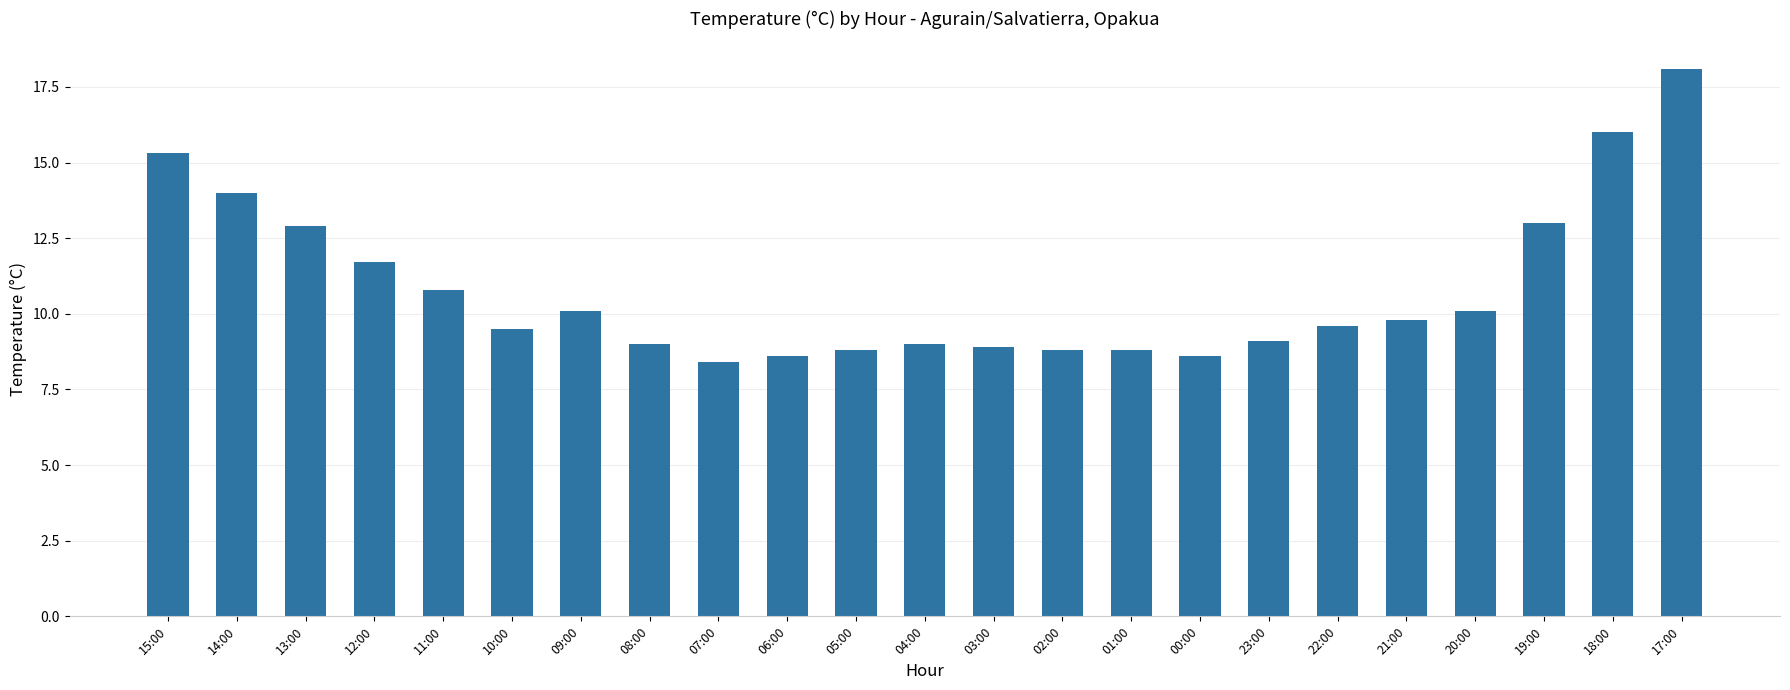

Where does the data first go above 9?

15:00